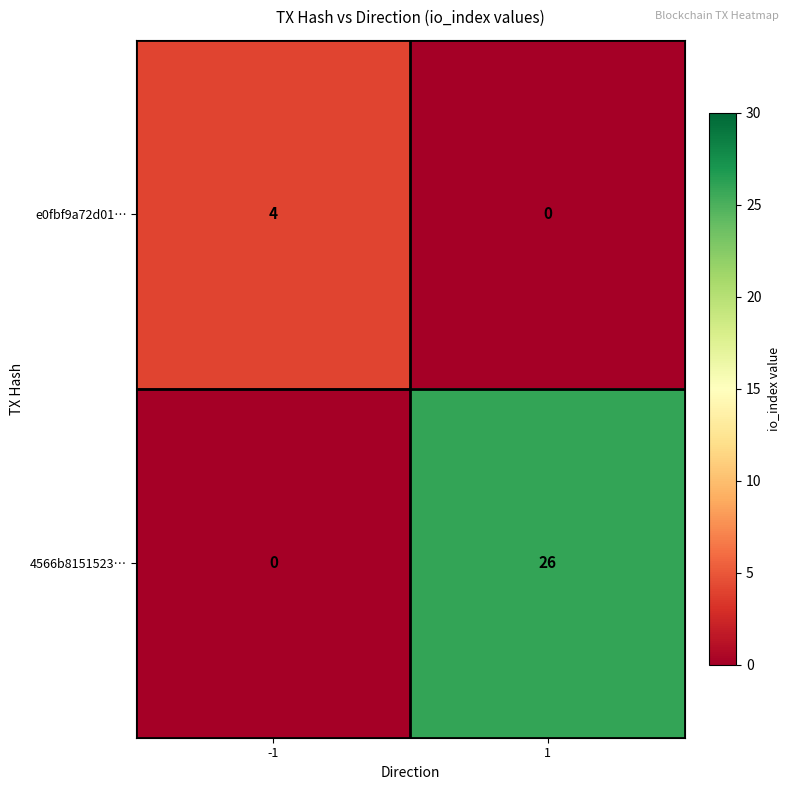

Rank the series by their average value, from lowest to highest.

e0fbf9a72d01…, 4566b8151523…